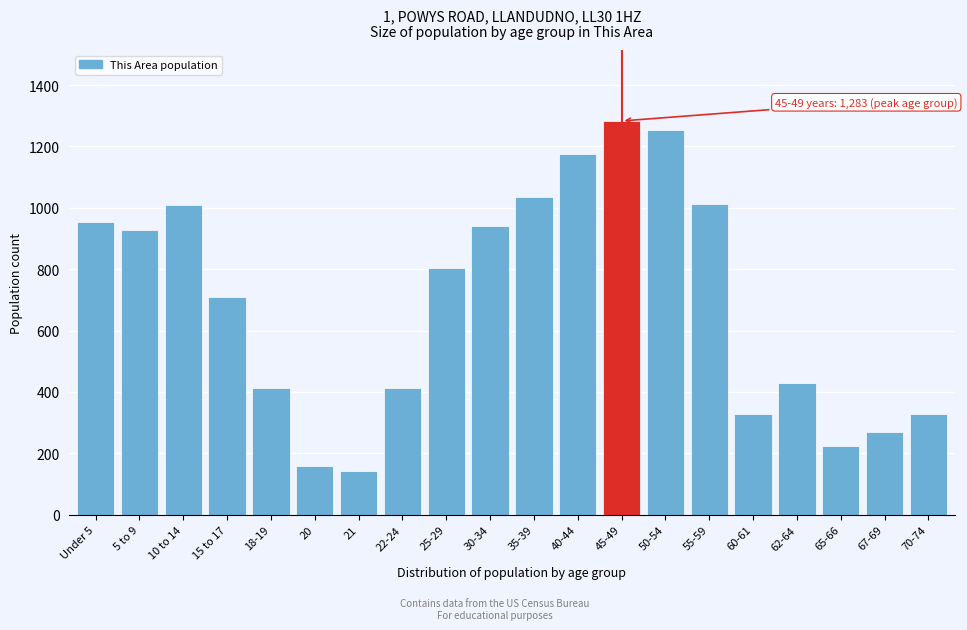

Between 50-54 and 30-34, which is larger?

50-54